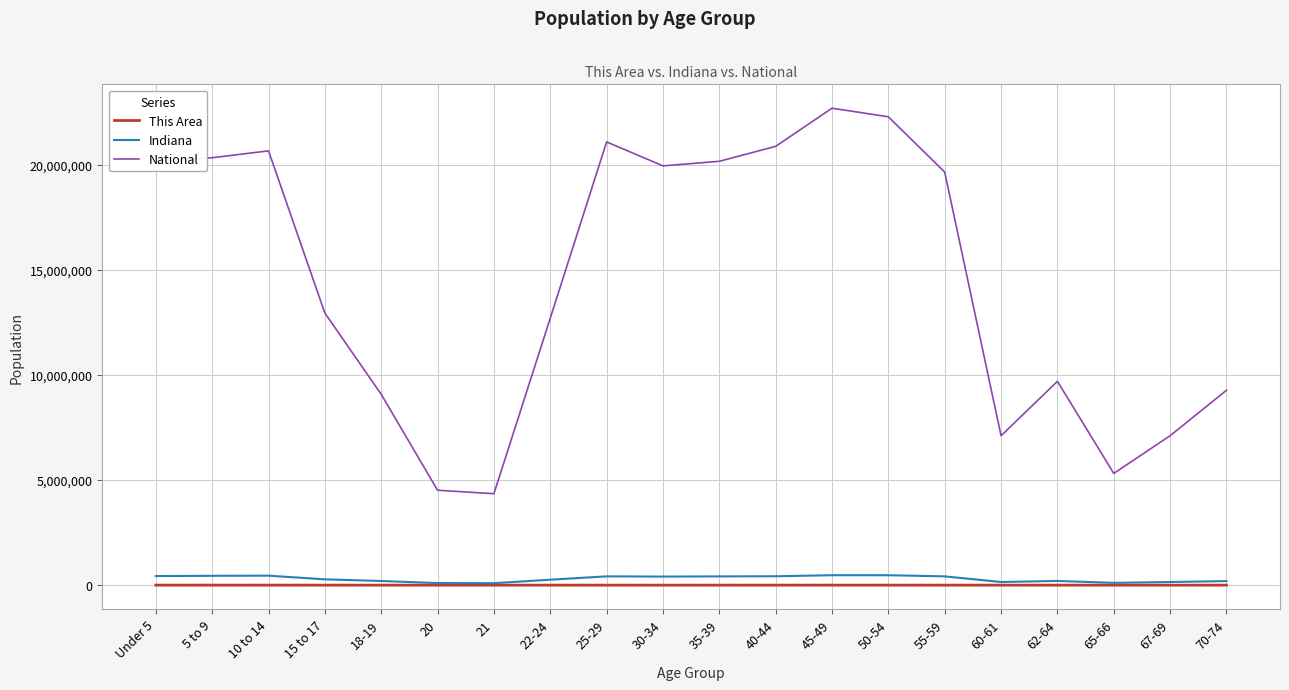

How many distinct data groups are displayed?

3